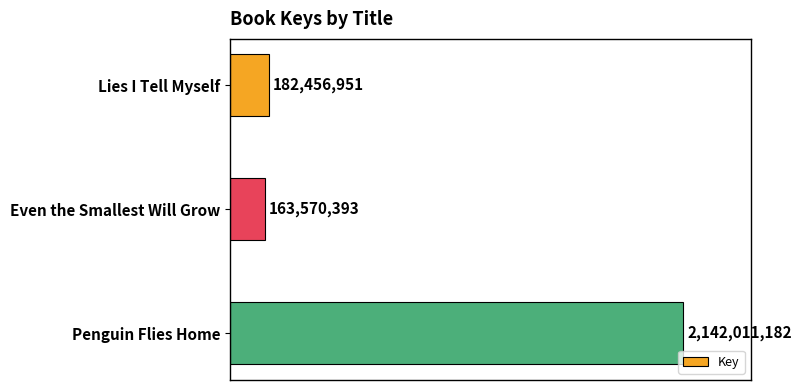

Which category has the lowest value across all series?

Even the Smallest Will Grow